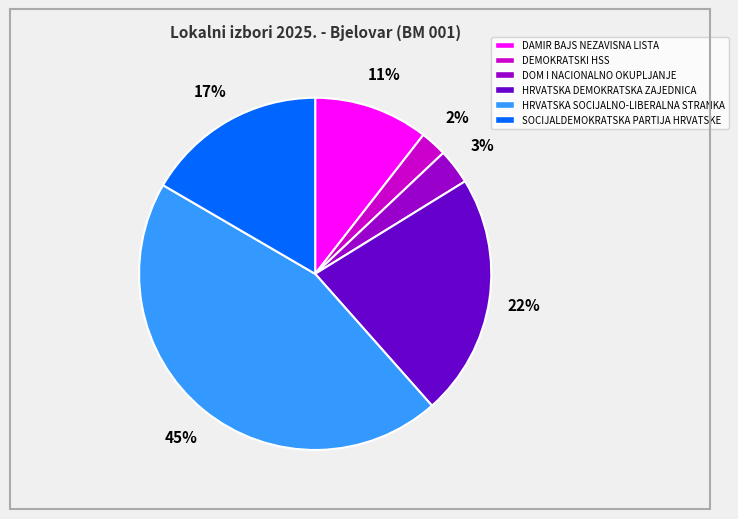

To the nearest percent, what is the difference between the largest and smallest slice percentages?

43%